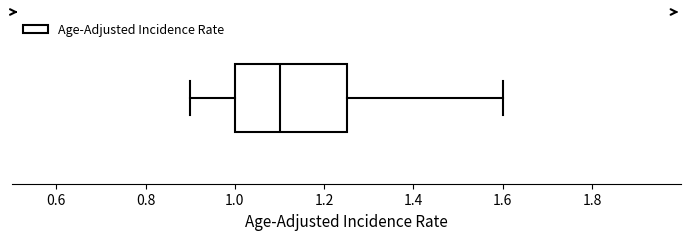

Where is the left edge of the box on the x-axis? The values are not printed on the chart, so give them approximately, as read against the axis.

1.00